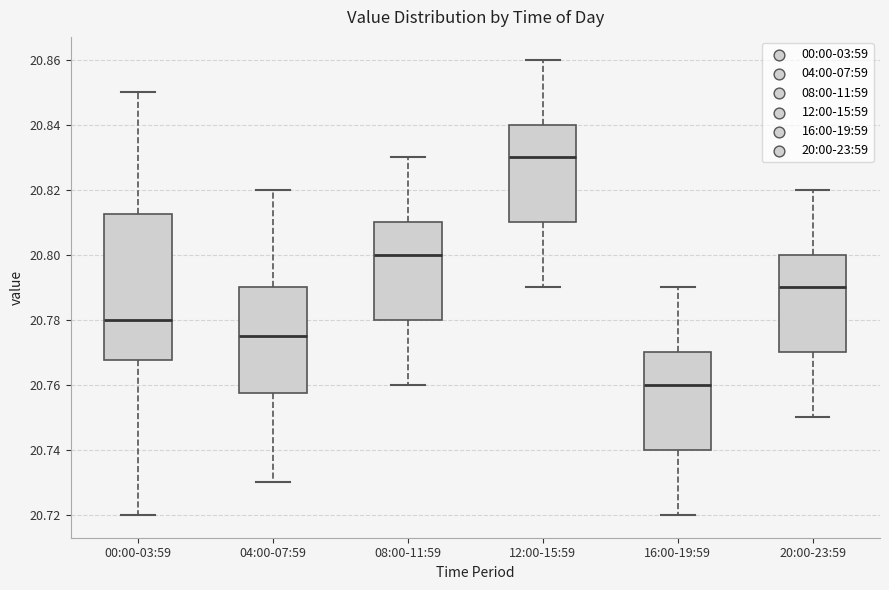

Reading left to right, read every box against the y-axis: the position of its median line, the range the box covers, and the ends of its whiskers. The values are not printed on the chart, so give them approximately, as read against the axis.

00:00-03:59: median 20.780, box 20.768 to 20.812, whiskers 20.720 to 20.850
04:00-07:59: median 20.776, box 20.758 to 20.790, whiskers 20.730 to 20.820
08:00-11:59: median 20.800, box 20.780 to 20.810, whiskers 20.760 to 20.830
12:00-15:59: median 20.830, box 20.810 to 20.840, whiskers 20.790 to 20.860
16:00-19:59: median 20.760, box 20.740 to 20.770, whiskers 20.720 to 20.790
20:00-23:59: median 20.790, box 20.770 to 20.800, whiskers 20.750 to 20.820